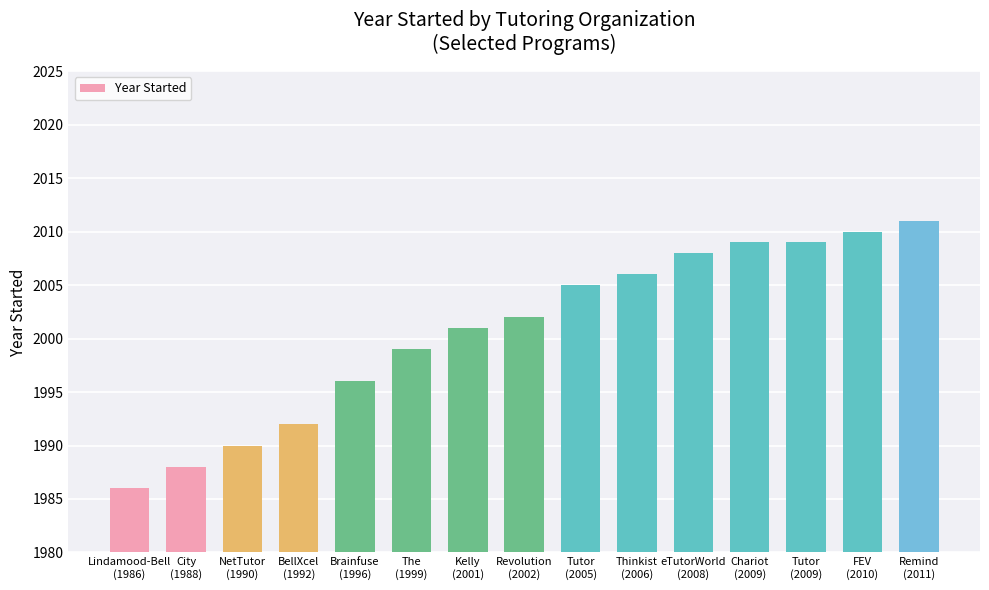

What is the sum of all values?

30012